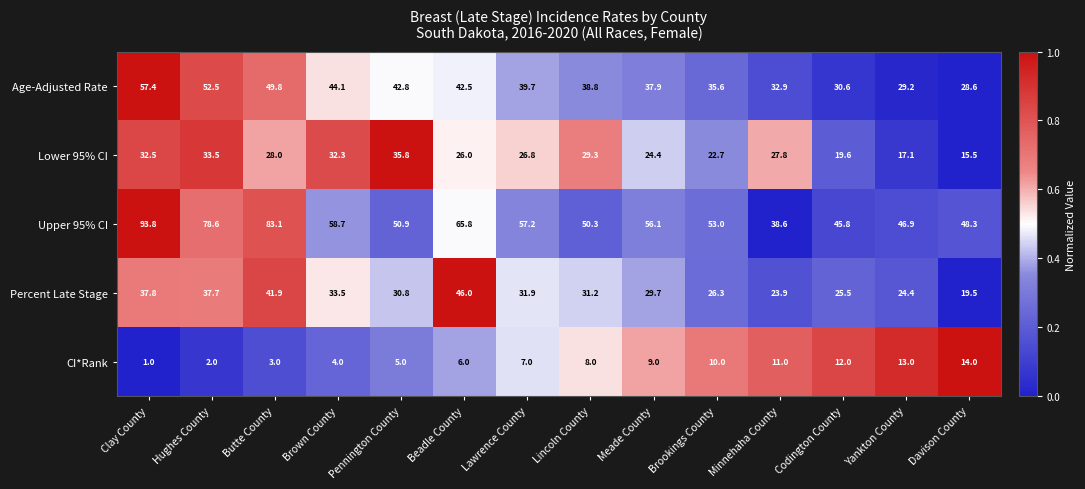

What is the lowest value of the Percent Late Stage series?

19.5